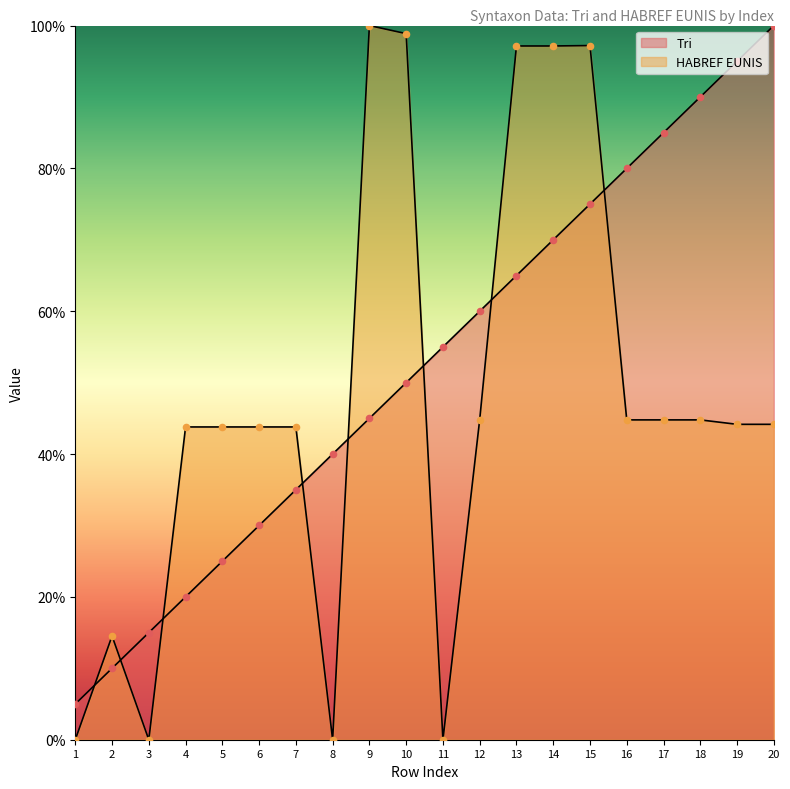

Which series reaches the minimum Y coordinate?

HABREF EUNIS